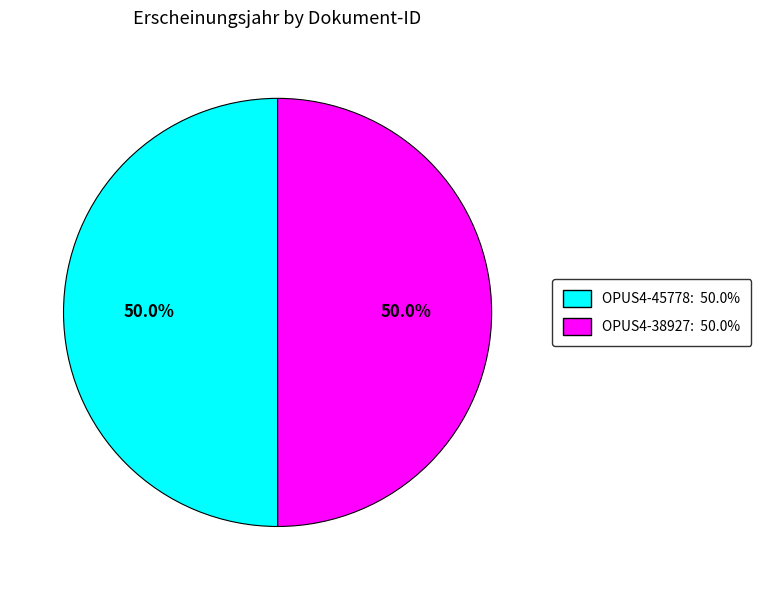

The OPUS4-45778 slice represents 42% of the pie. True or false?

False